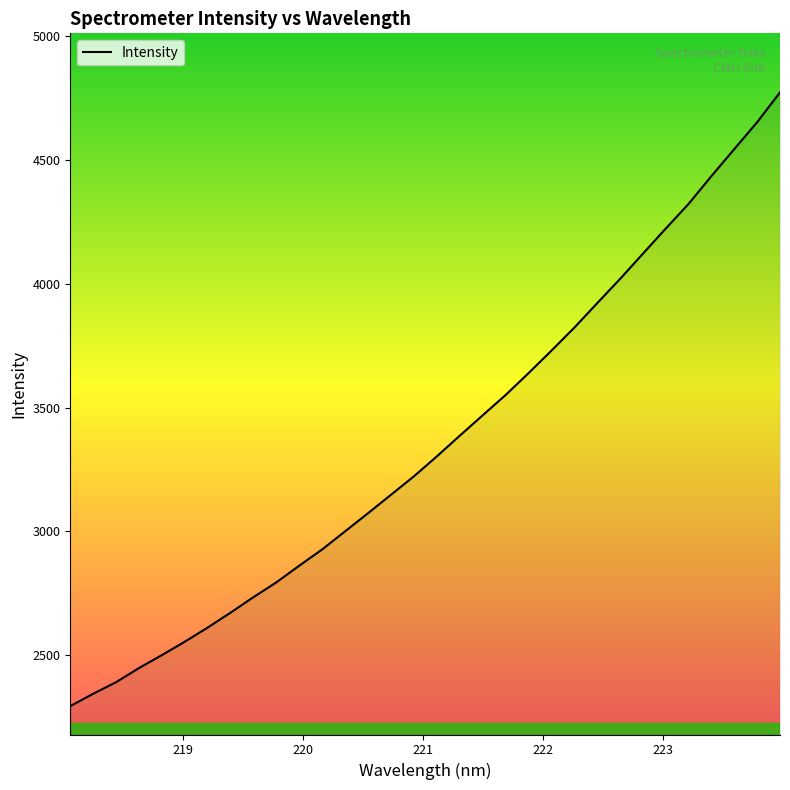

What is the smallest value displayed?

2293.6